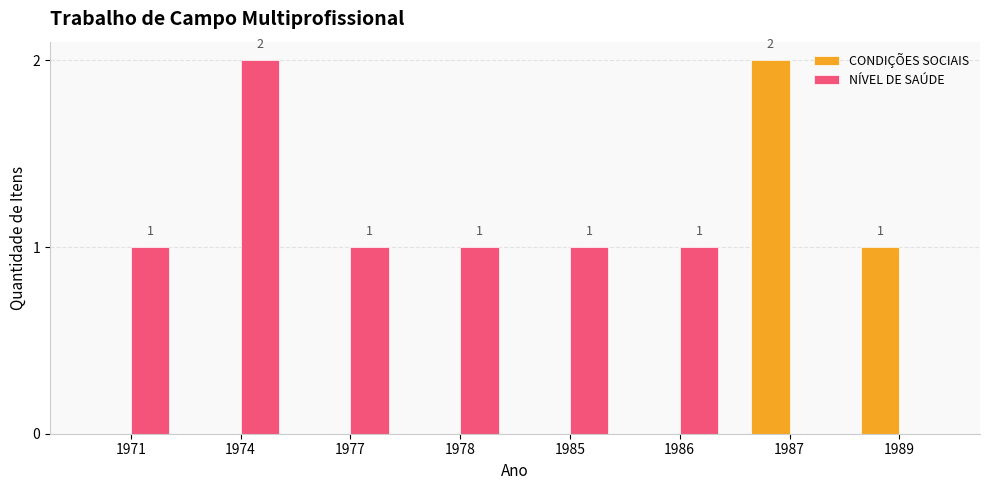

What is the sum of the CONDIÇÕES SOCIAIS values at 1989 and 1987?

3